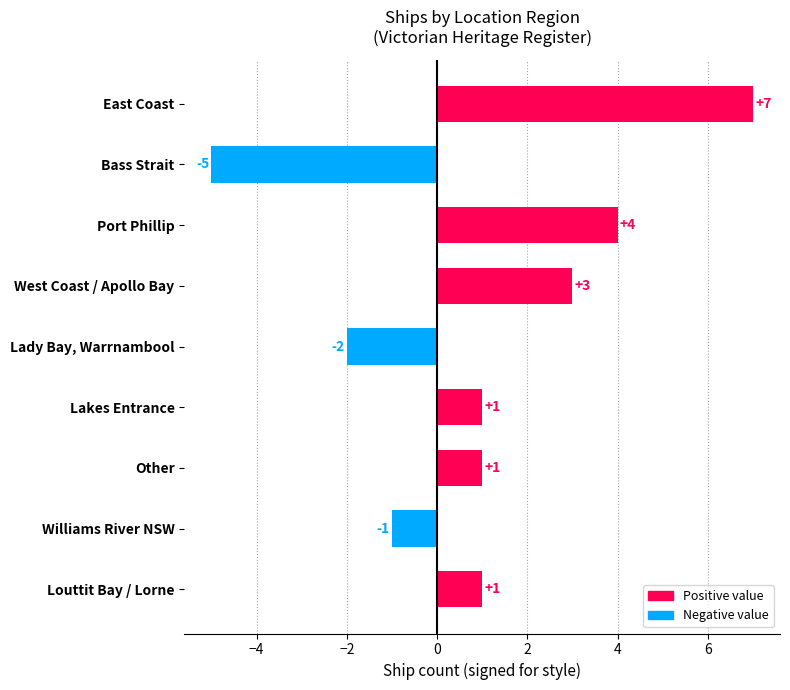

What is the difference between the maximum and minimum values?

12